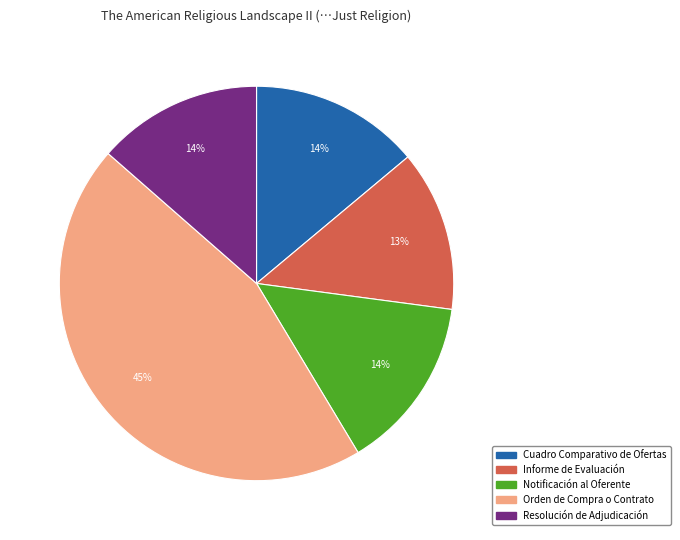

Combined, do Notificación al Oferente and Resolución de Adjudicación account for over 50%?

No